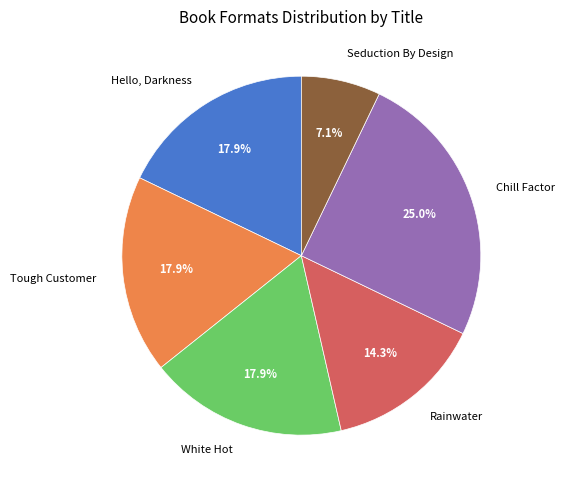

What is the ratio of the value at Hello, Darkness to the value at Chill Factor?

0.7